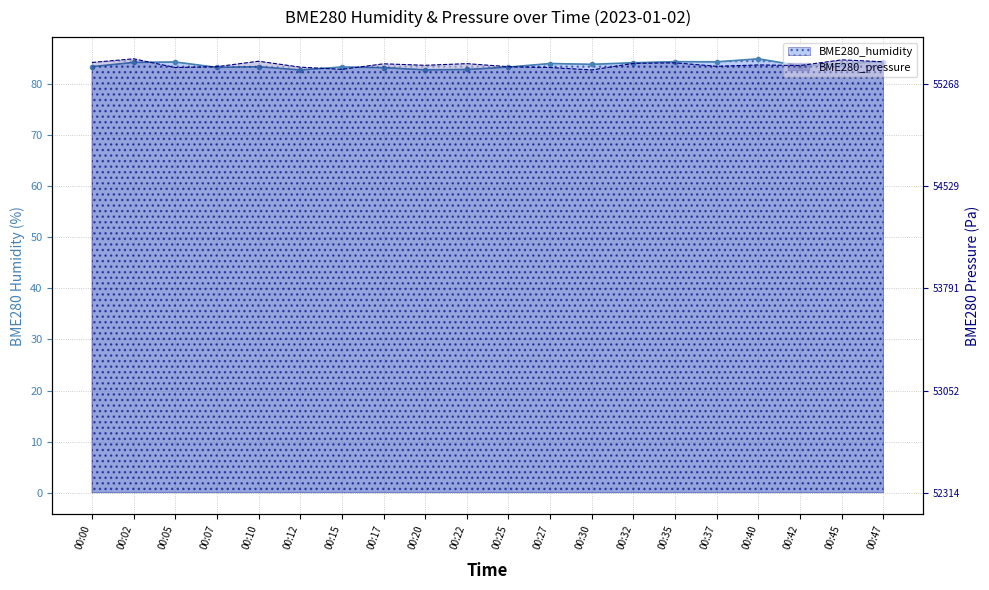

Where do BME280_humidity and BME280_pressure first cross each other?

00:02 and 00:05